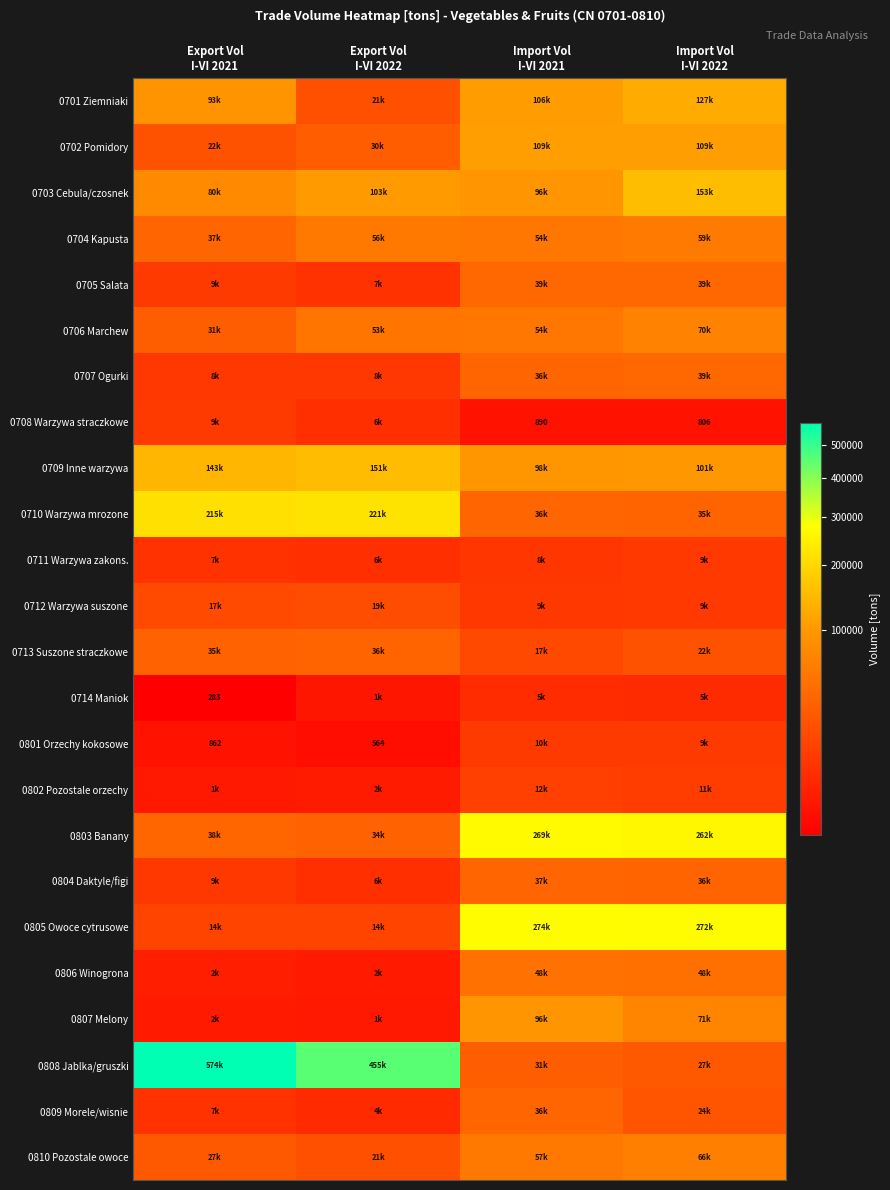

What is the sum of all 0803 Banany values?

602610.0